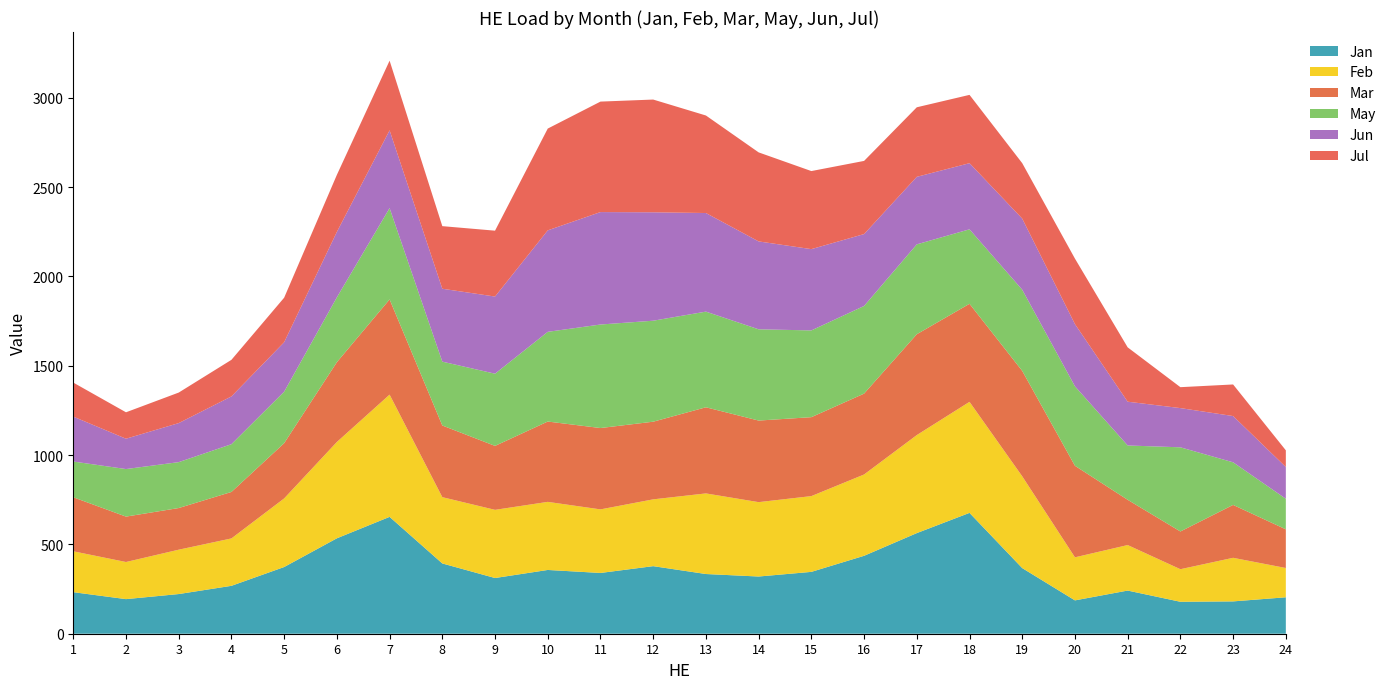

Reading left to right, what are all the values shown in this chart?

Jan: 232.6	193.7	222.1	268.1	373.4	534.2	654.2	393.4	311.8	357.0	340.2	378.2	334.2	320.2	346.2	436.2	563.3	676.5	367.4	186.7	241.6	178.9	181.0	204.0
Feb: 228.9	207.8	248.3	265.4	384.0	539.2	684.3	371.1	381.6	381.2	355.9	374.0	451.2	416.4	424.2	455.2	548.8	621.6	513.8	241.0	254.8	182.3	244.0	163.9
Mar: 302.4	254.2	233.2	260.2	309.2	446.6	532.9	401.2	357.9	449.7	455.4	434.6	482.2	456.7	441.8	452.7	564.4	548.8	590.0	512.4	253.3	211.2	296.1	216.5
May: 200.2	266.2	257.0	267.4	288.4	363.2	511.2	357.4	404.2	502.2	579.6	565.4	535.5	510.9	485.7	490.7	503.2	417.0	454.4	444.9	304.1	471.2	238.5	171.2
Jun: 251.4	169.8	218.6	267.4	276.8	366.2	435.4	408.1	431.9	568.1	629.4	606.9	552.0	492.0	455.0	402.4	378.0	370.2	398.2	348.2	245.1	219.5	258.9	177.7
Jul: 190.5	147.9	170.9	204.9	249.3	319.3	389.9	350.4	368.8	569.8	618.4	631.1	545.9	498.4	437.0	409.6	389.3	382.4	310.3	366.6	304.2	117.1	176.9	93.4